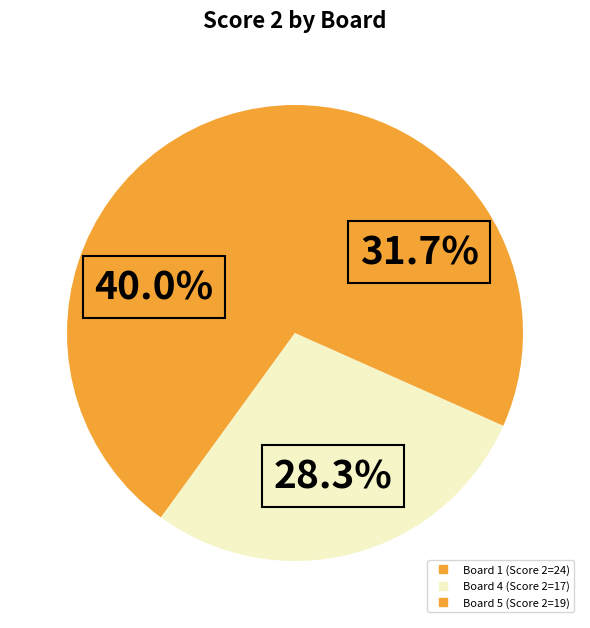

How many slices are in this pie chart?

3